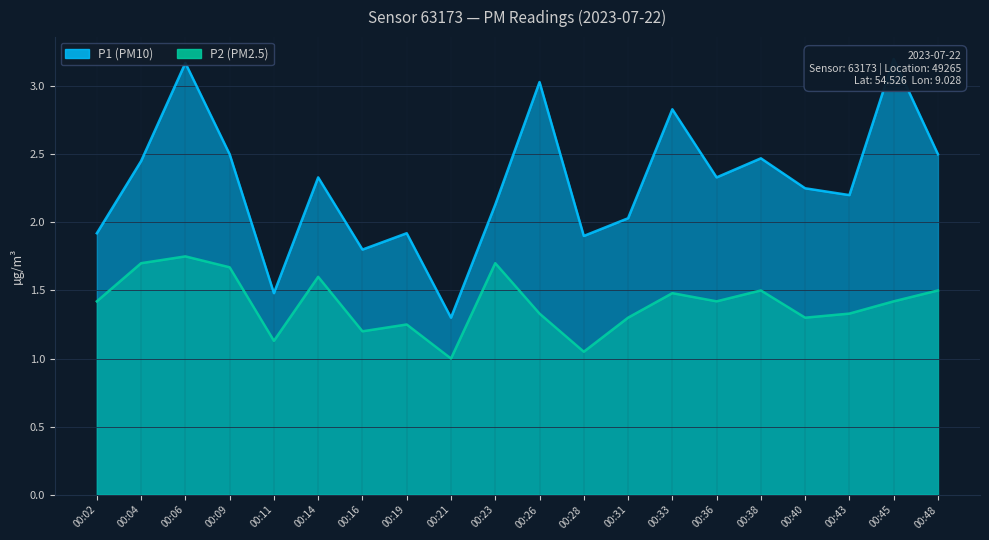

Is the value of P1 at 00:31 greater than the value of P2 at 00:31?

Yes